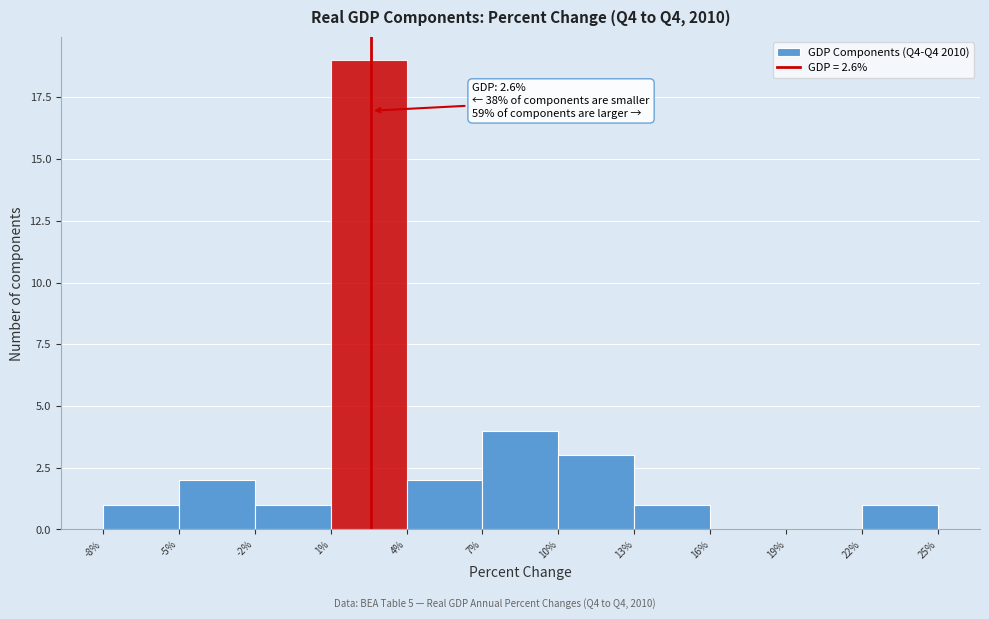

Which range on the x-axis has the tallest bar?

1% to 4%